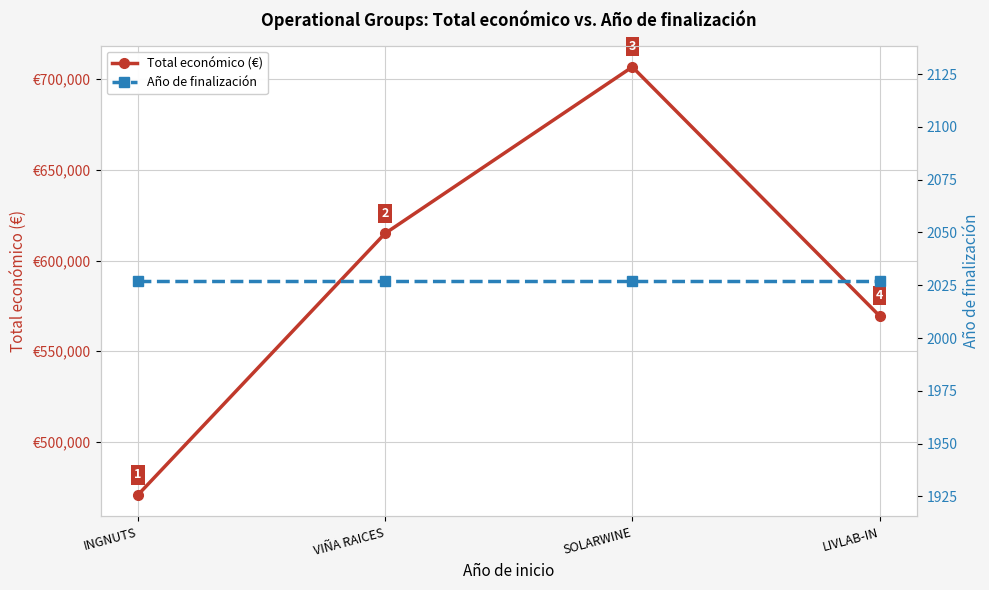

What is the total value across all series at INGNUTS?

472702